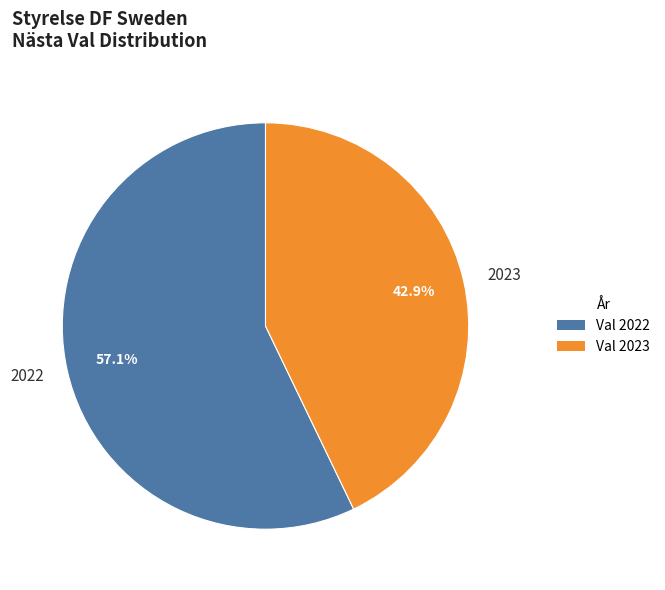

Combined, do 2022 and 2023 account for over 50%?

Yes